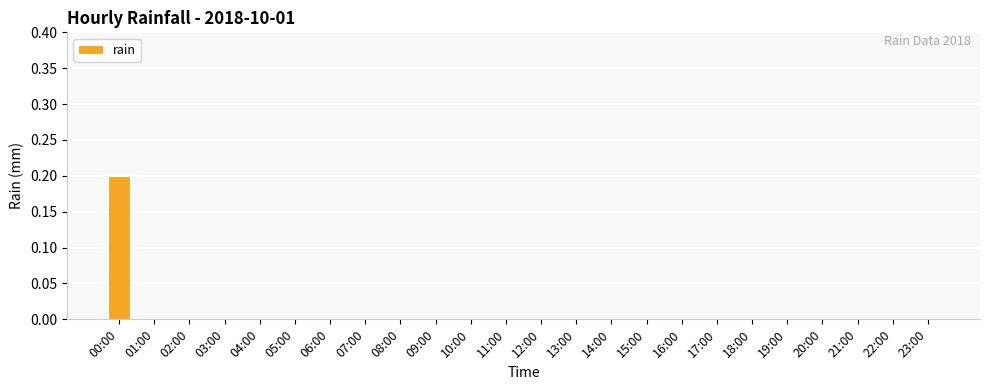

Reading right to left, what are all the values shown in this chart?

0.0	0.0	0.0	0.0	0.0	0.0	0.0	0.0	0.0	0.0	0.0	0.0	0.0	0.0	0.0	0.0	0.0	0.0	0.0	0.0	0.0	0.0	0.0	0.2